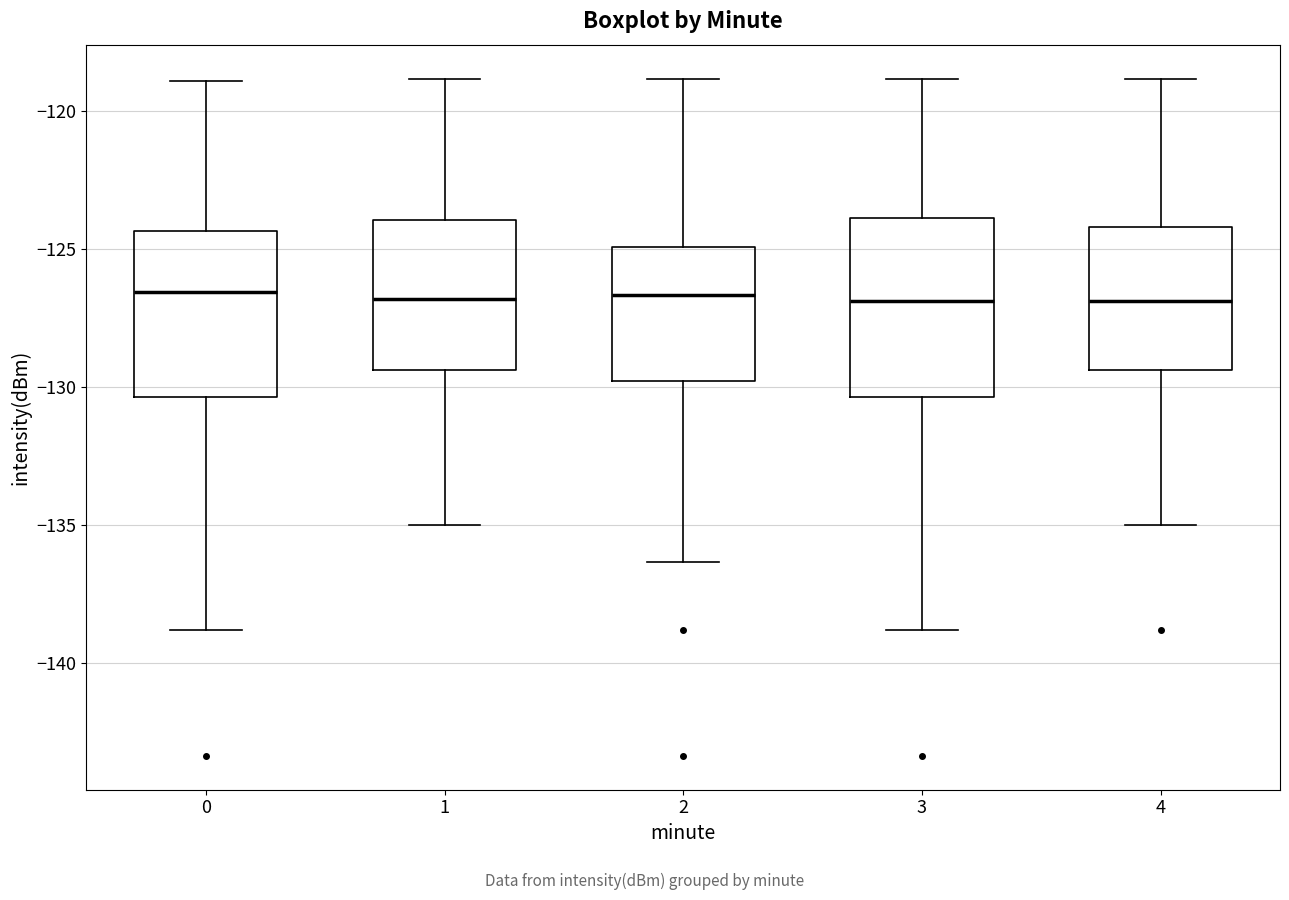

Where does the median line of the box at x = 2 sit on the y-axis? The values are not printed on the chart, so give them approximately, as read against the axis.

-126.5